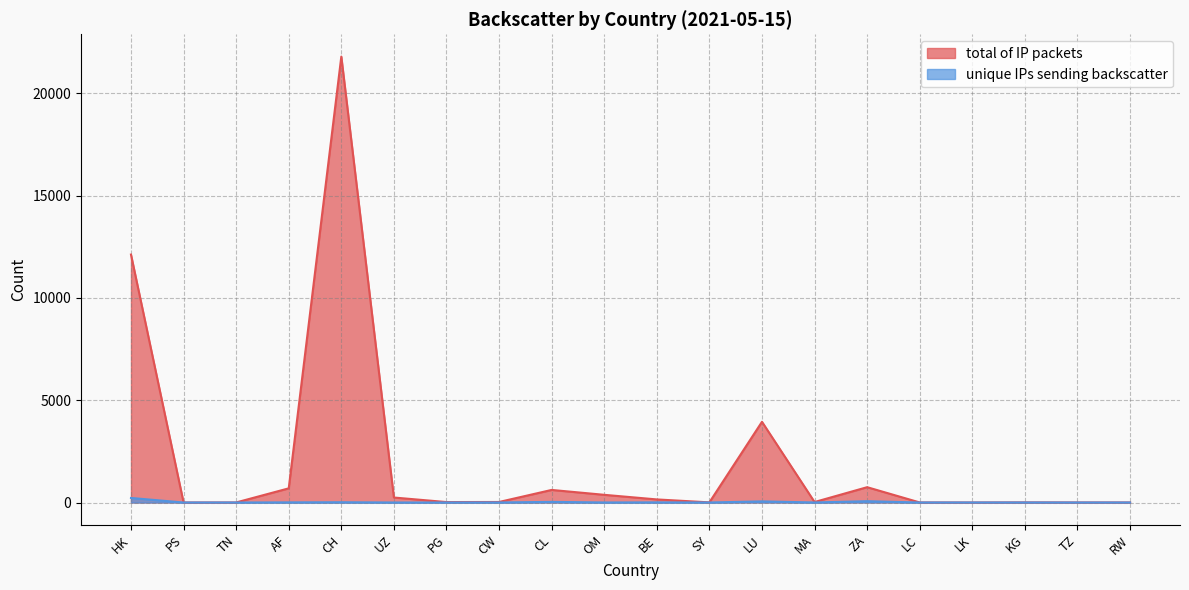

How many interior local valleys does the total of IP packets series have?

5